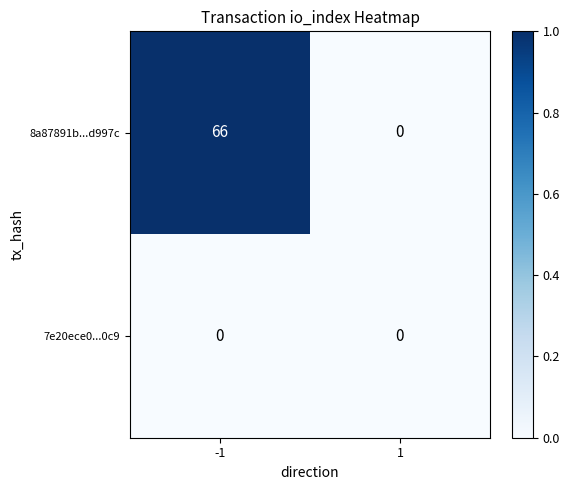

What is the approximate value of 8a87891b...d997c at -1, to the nearest 5?

65